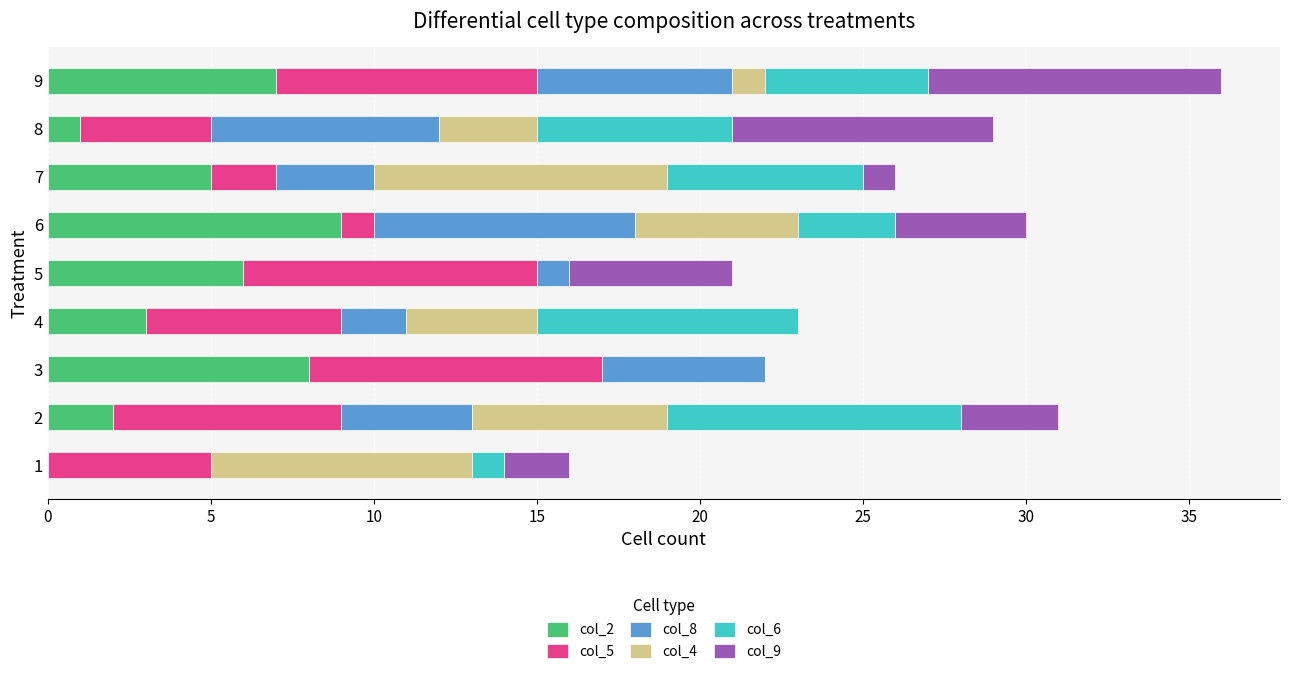

At which category is the sum across all series the highest?

9